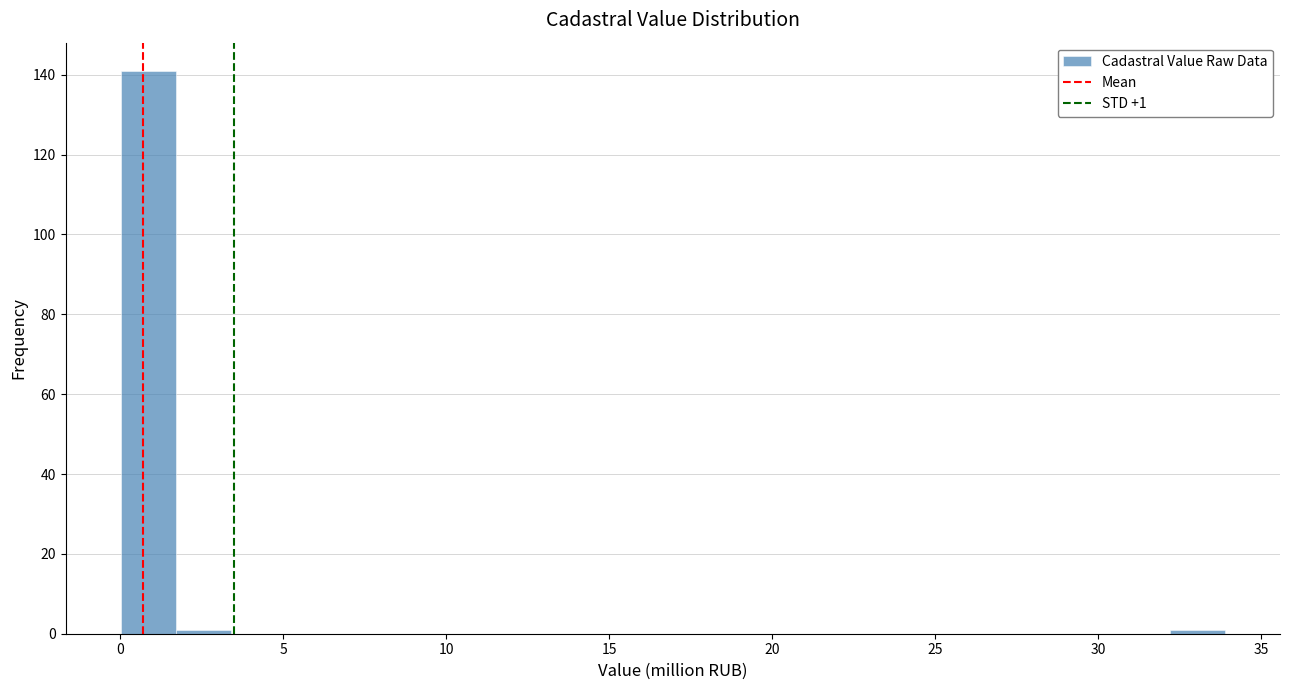

Read against the x-axis, roughly where is the centre of the tallest bar?

1.0